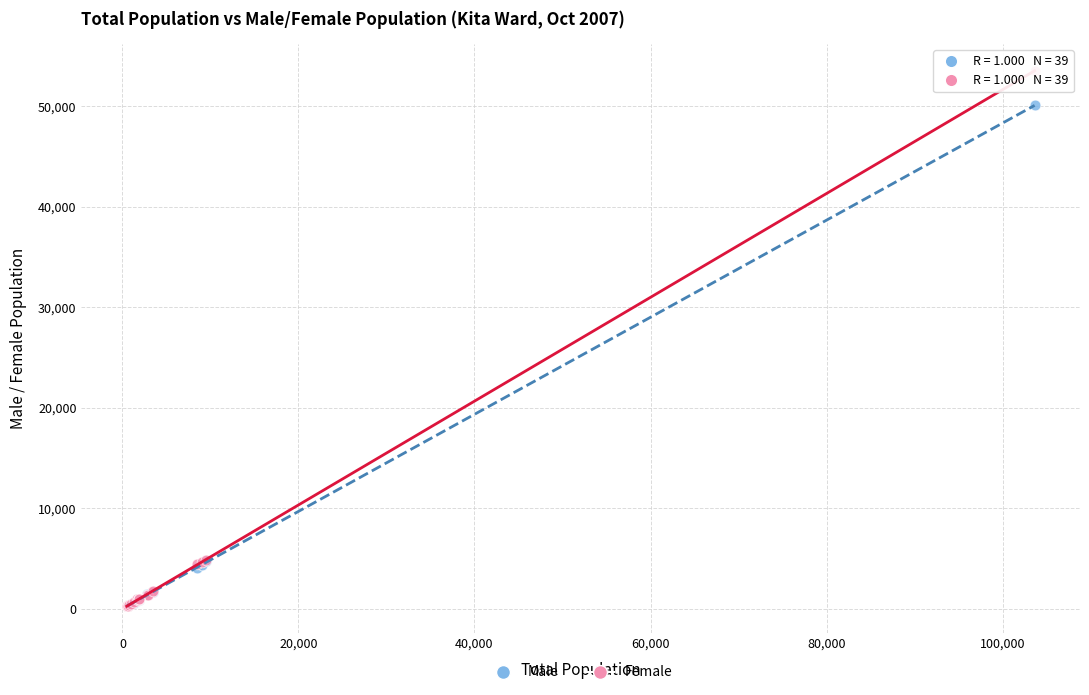

Which series has the largest Y range (max minus min)?

Female